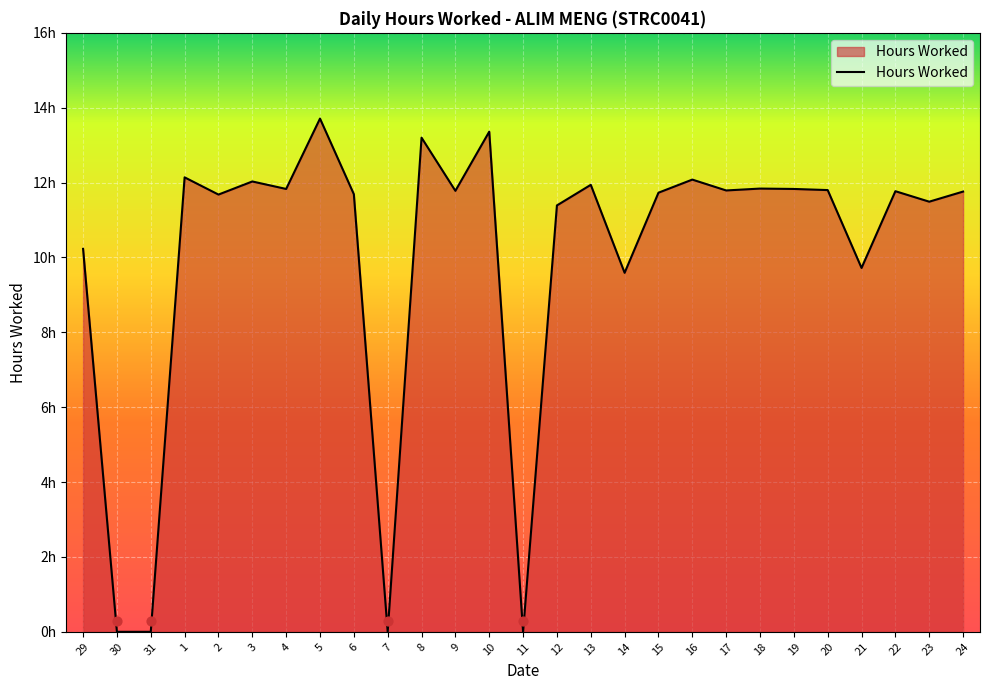

Between 4 and 10, which is larger?

10